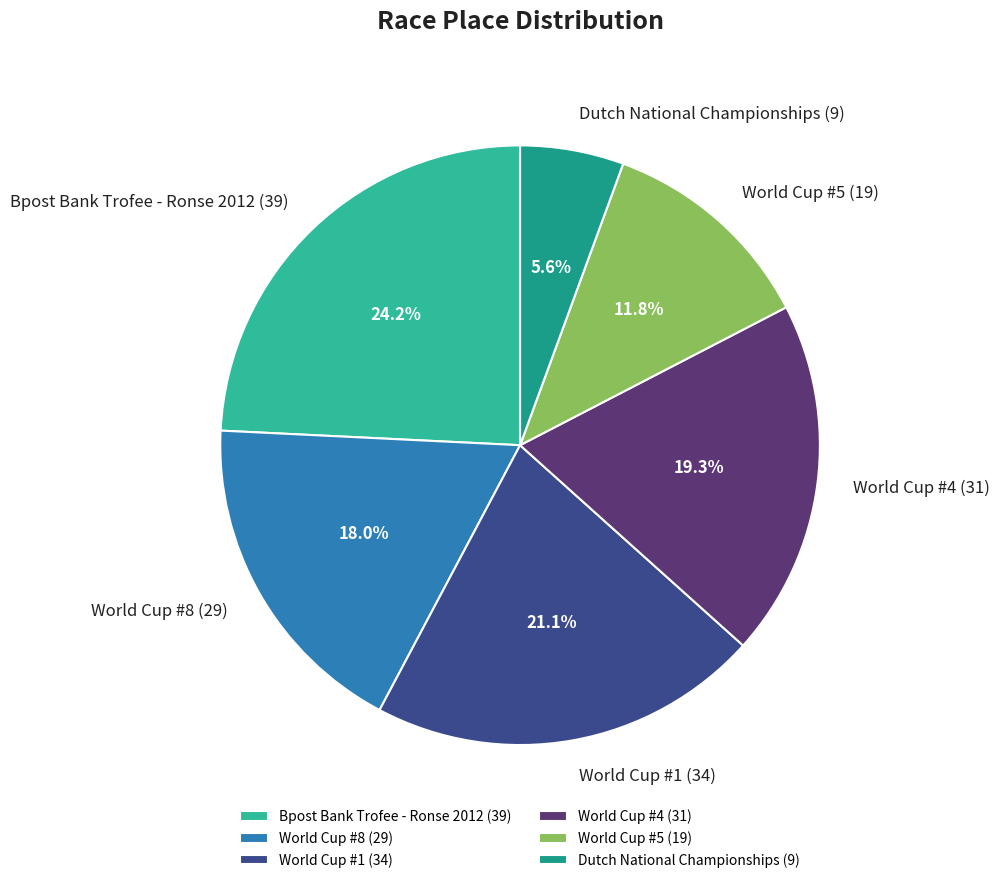

What percentage is the World Cup #8 slice, to the nearest percent?

18%